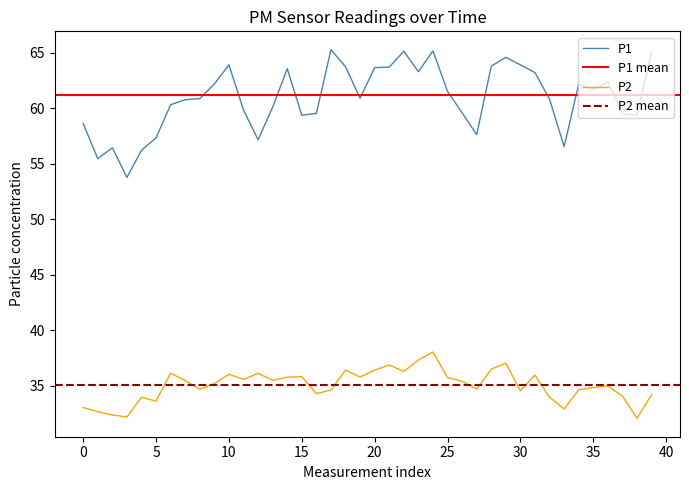

What is the maximum value for P1?

65.3